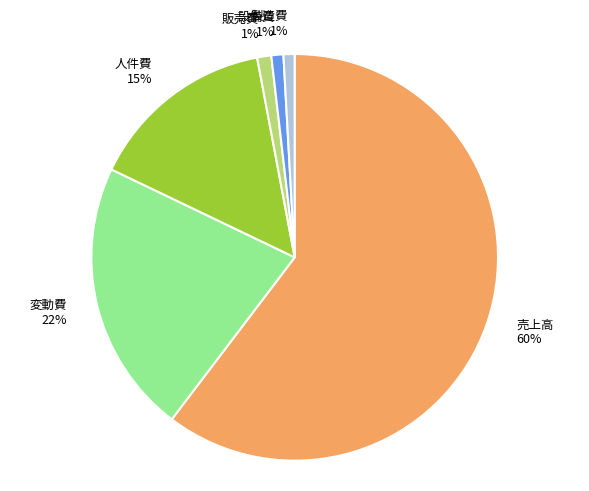

Is the sum of 販売費 and 設備費 greater than half?

No